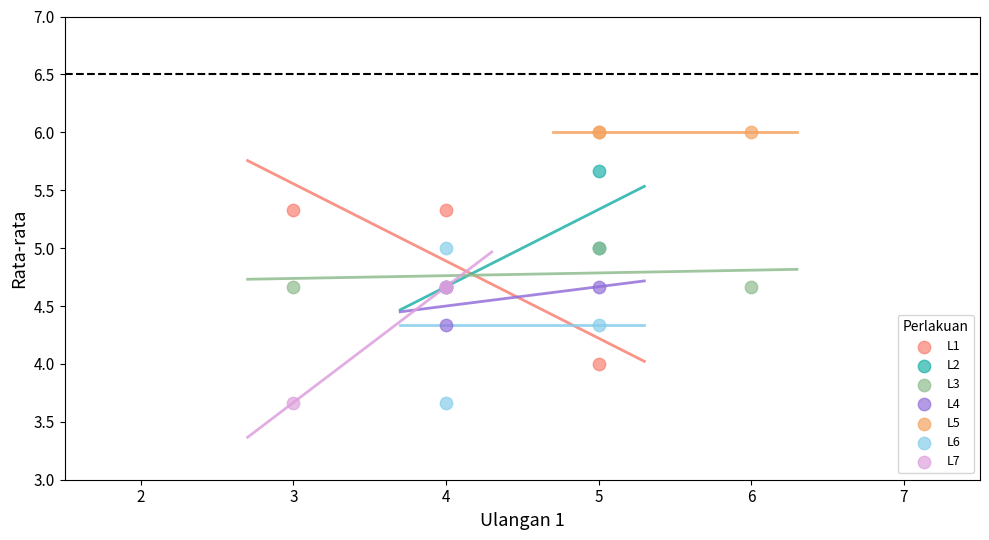

Which series contains the highest Y value?

L5